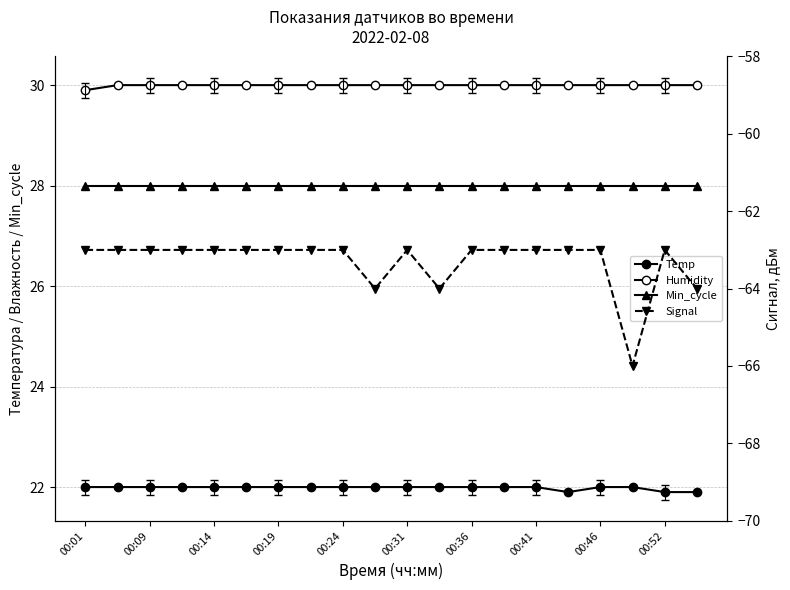

True or false: Temp and Signal cross at least once.

False